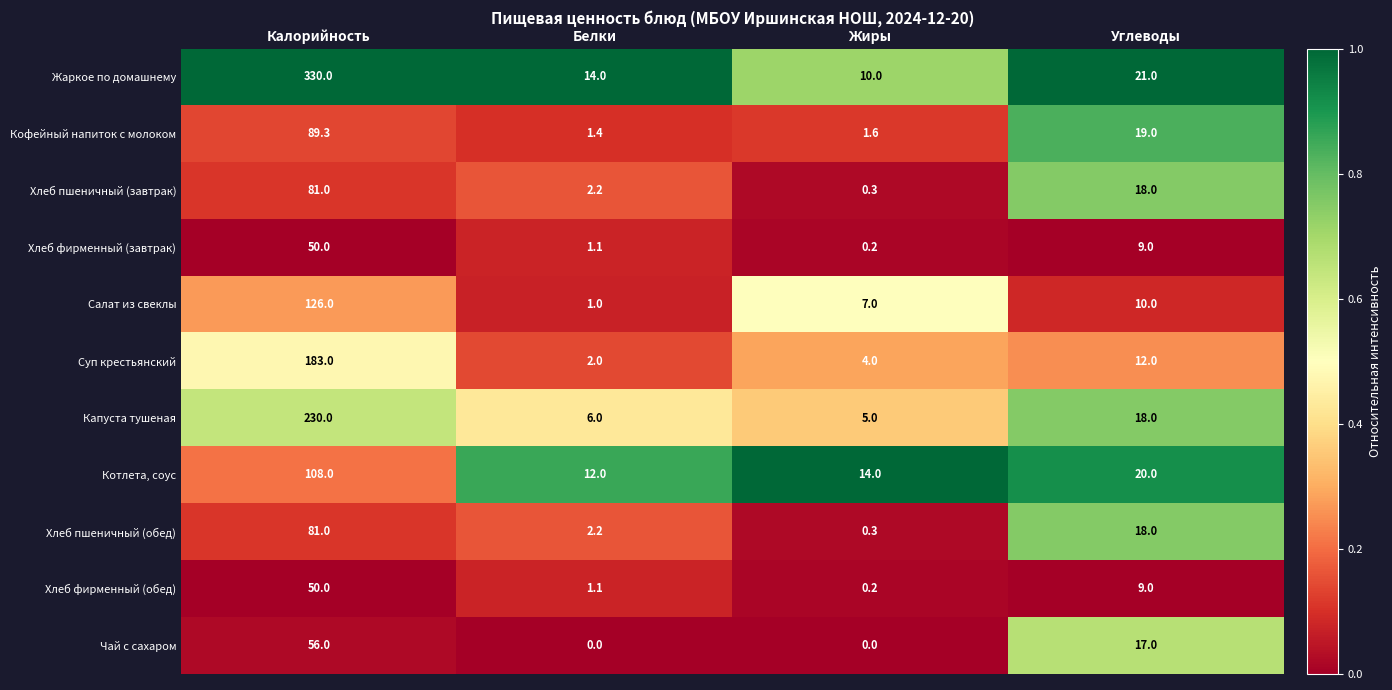

The value of Салат из свеклы at Белки is 0.3. True or false?

False